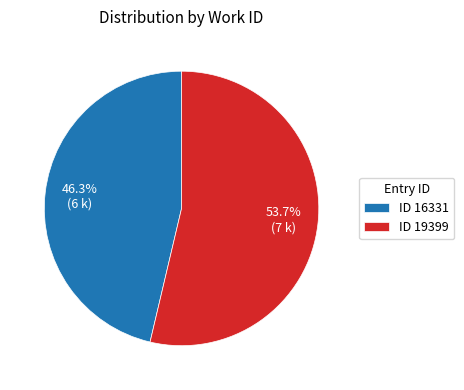

What percentage do ID 16331 and ID 19399 together represent?

100.0%